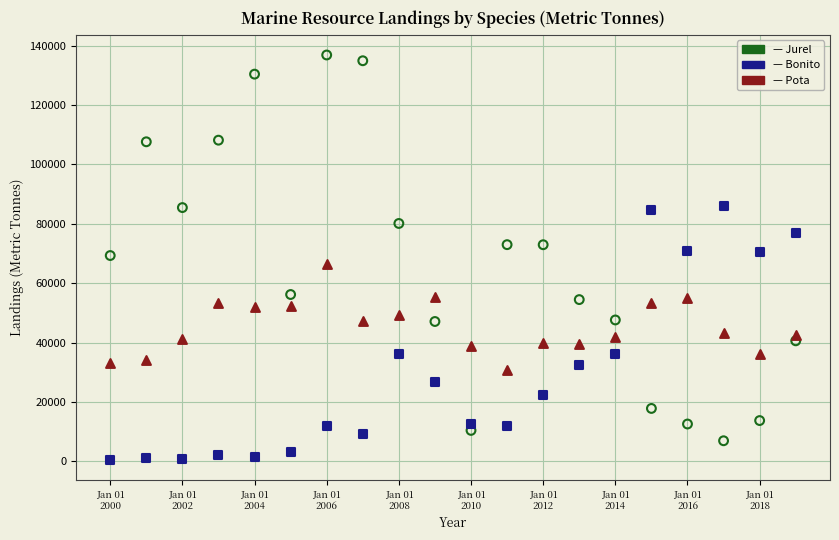

Across all data points, what is the range of Y values (max minus min)?

136407